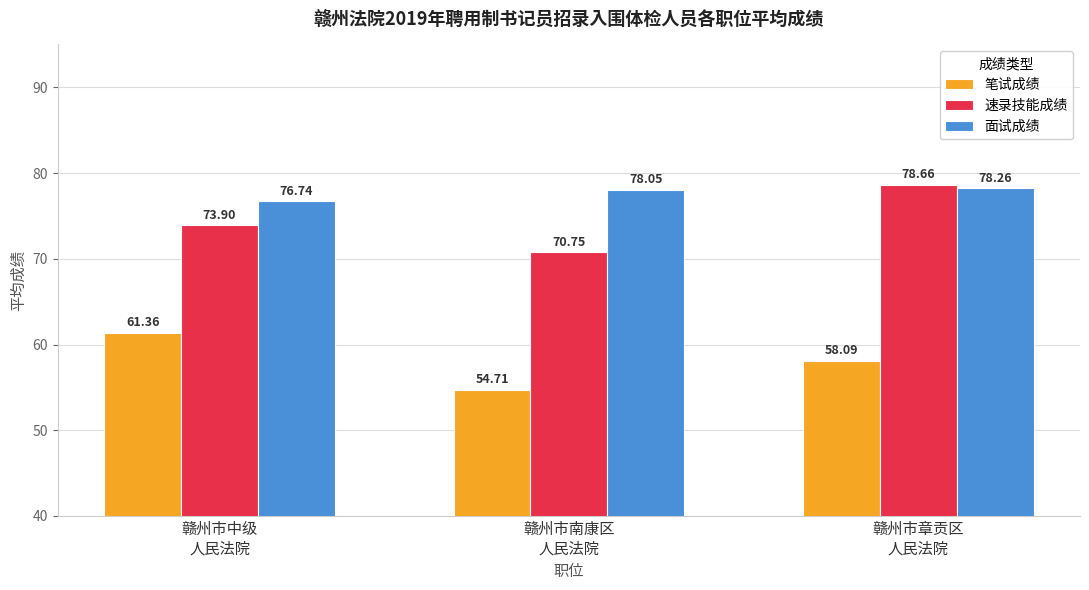

Which series has the largest range (max minus min)?

速录技能成绩